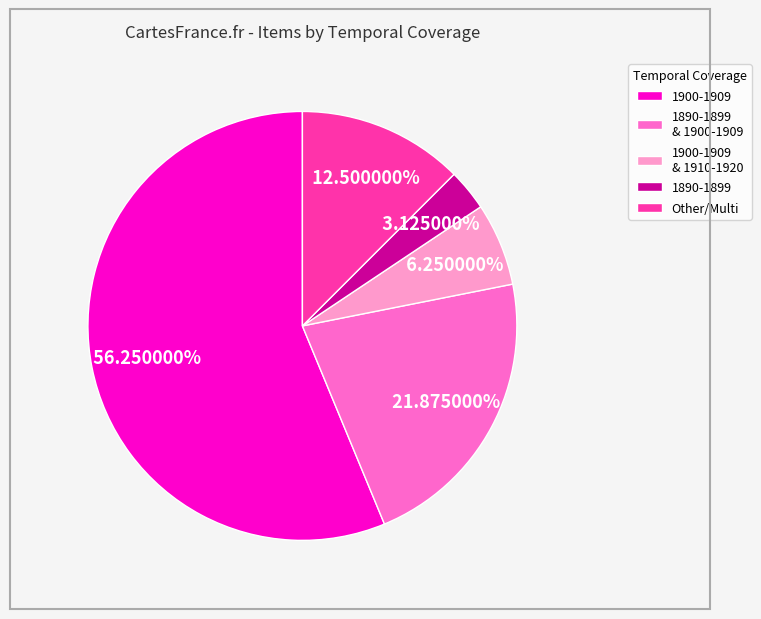

Count the number of slices in the pie.

5